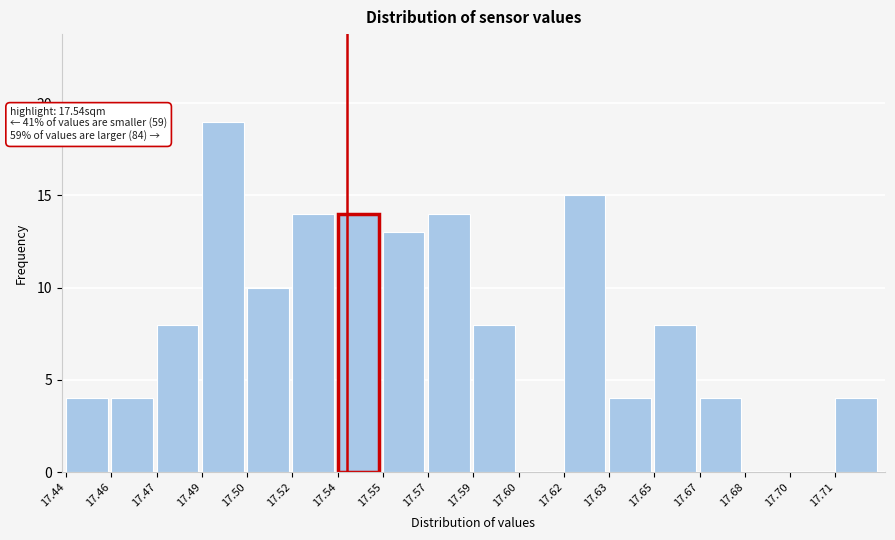

Reading left to right, what are all the values shown in this chart?

17.44=4	17.46=4	17.47=8	17.49=19	17.50=10	17.52=14	17.54=14	17.55=13	17.57=14	17.59=8	17.60=0	17.62=15	17.63=4	17.65=8	17.67=4	17.68=0	17.70=0	17.71=4